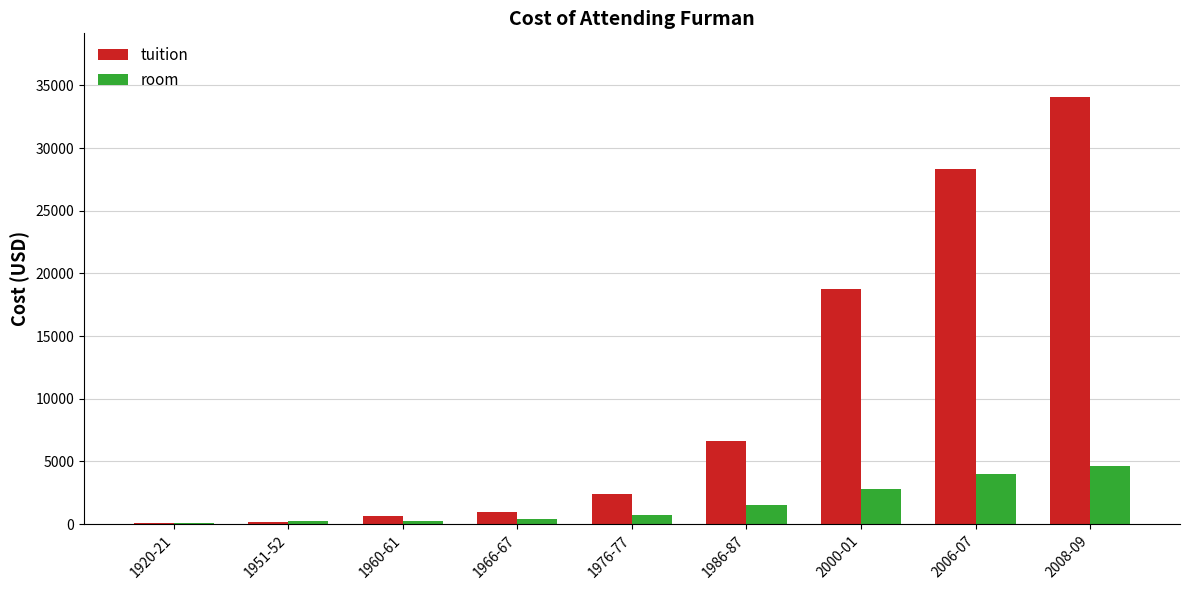

Where is tuition nearest to the value 17069?

2000-01